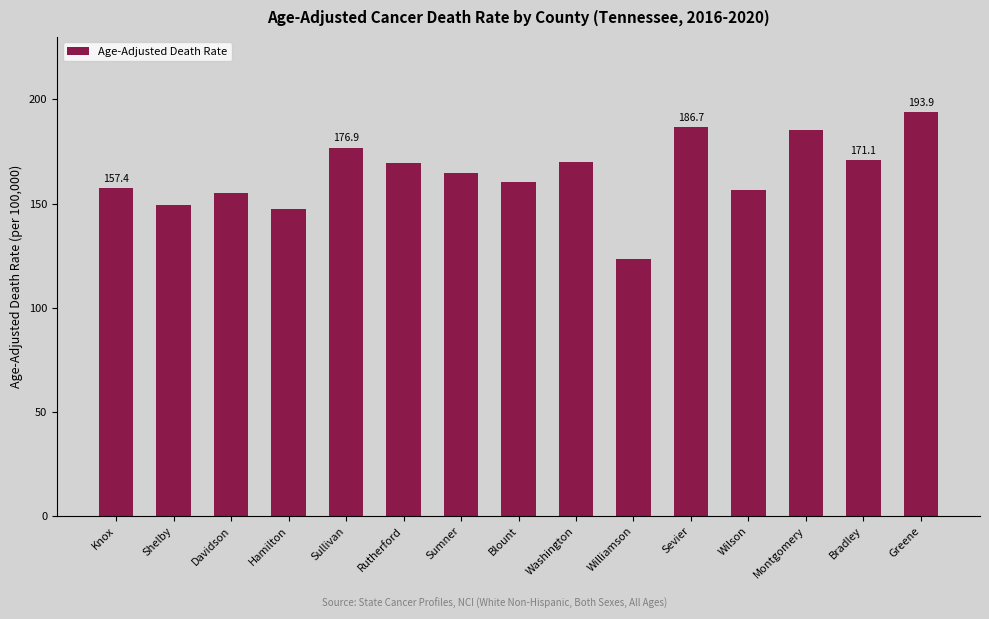

Which category has the highest value across all series?

Greene